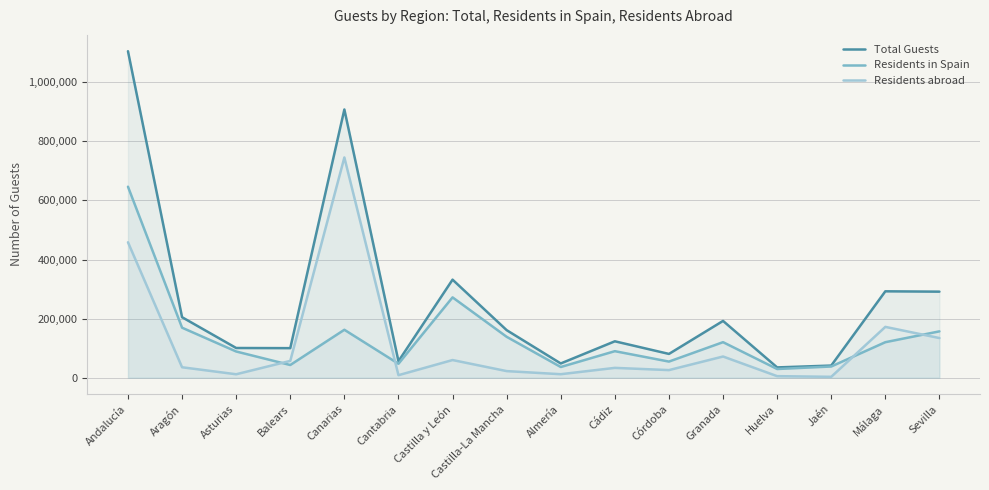

List the labels in order of Residents in Spain value, smallest first.

Huelva, Almería, Jaén, Balears, Cantabria, Córdoba, Asturias, Cádiz, Málaga, Granada, Castilla-La Mancha, Sevilla, Canarias, Aragón, Castilla y León, Andalucía